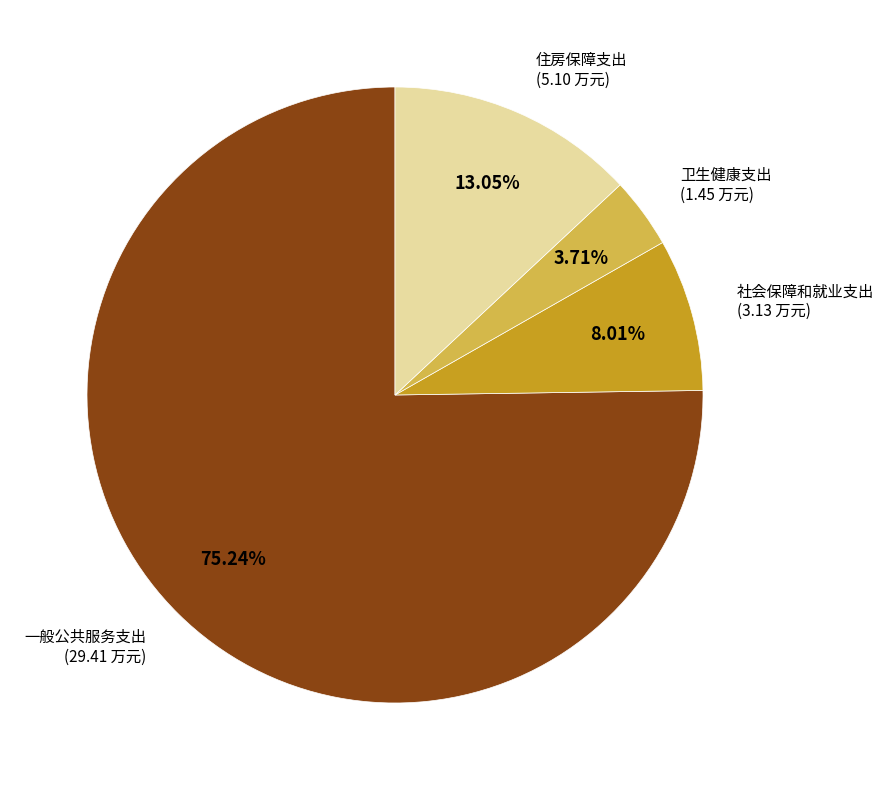

What percentage is NOT represented by 卫生健康支出?

96.3%